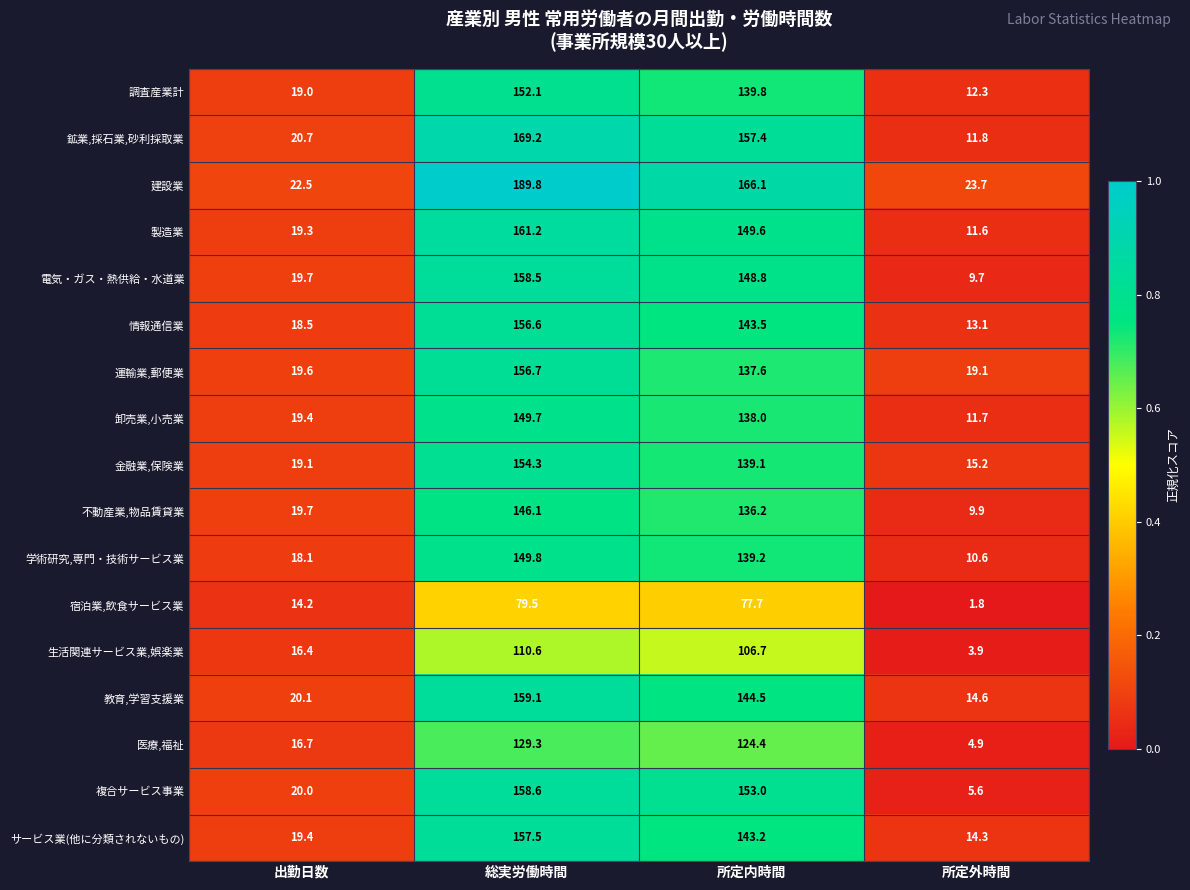

How many data points does each series have?

4